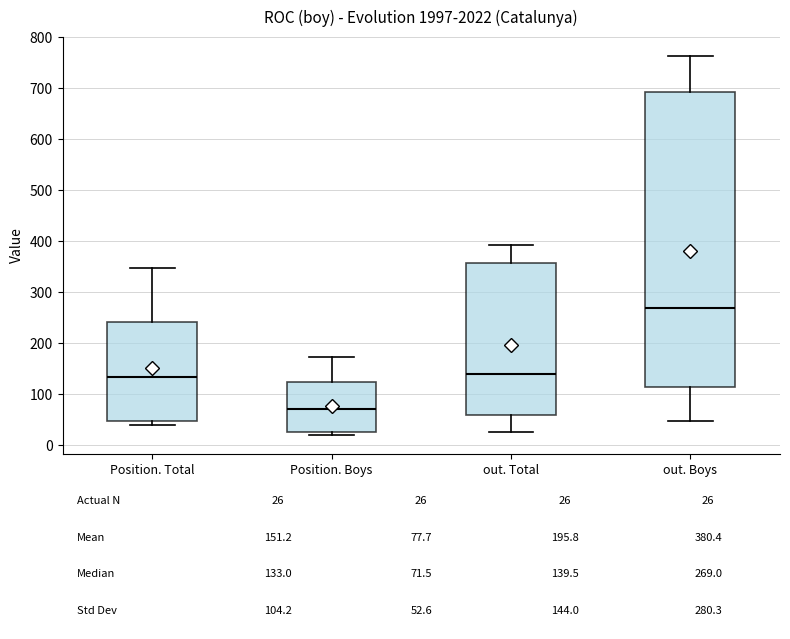

Which box is the tallest, from its lower edge to its upper edge?

out. Boys